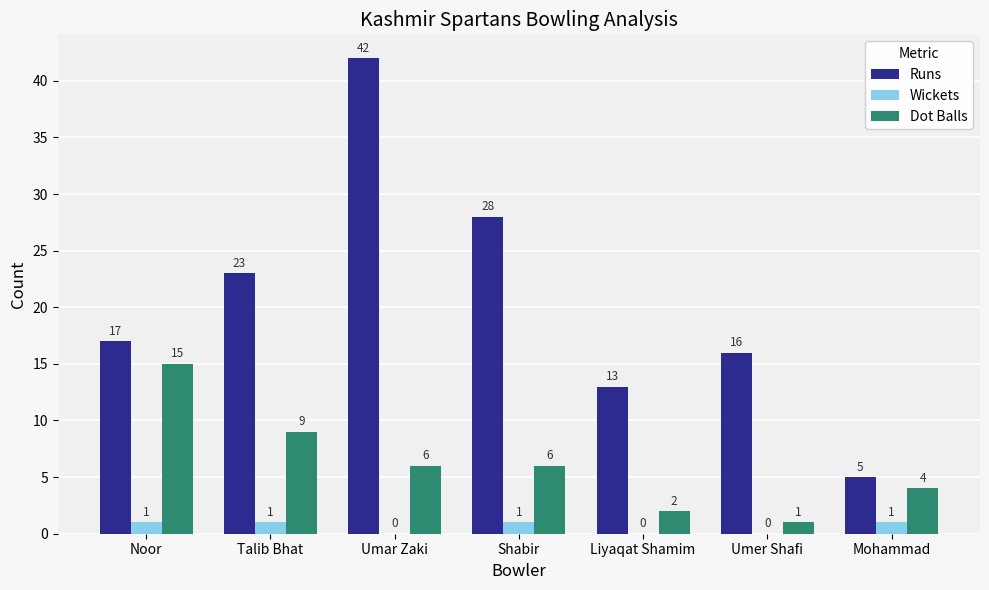

True or false: Wickets has a value of 0 at Umer Shafi.

True